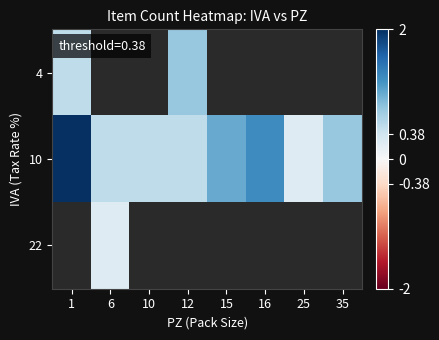

Which series has the largest total across all categories?

10